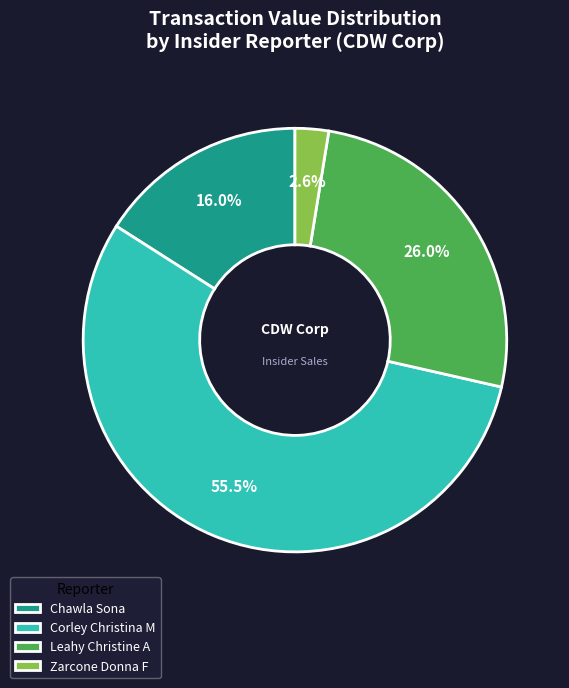

Is there any slice that represents more than half of the pie?

Yes